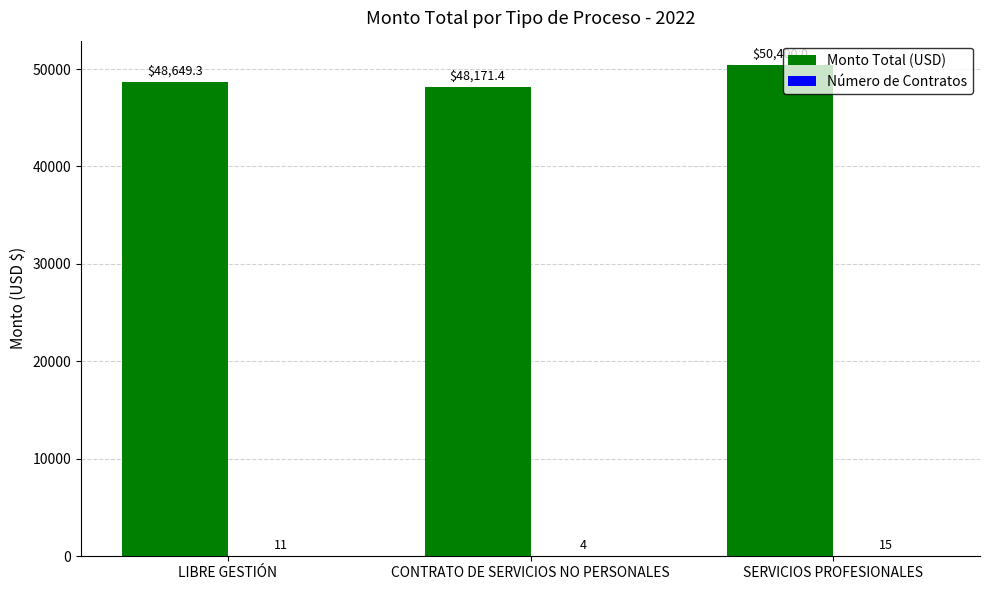

At which label is Monto Total (USD) closest to 49285?

LIBRE GESTIÓN